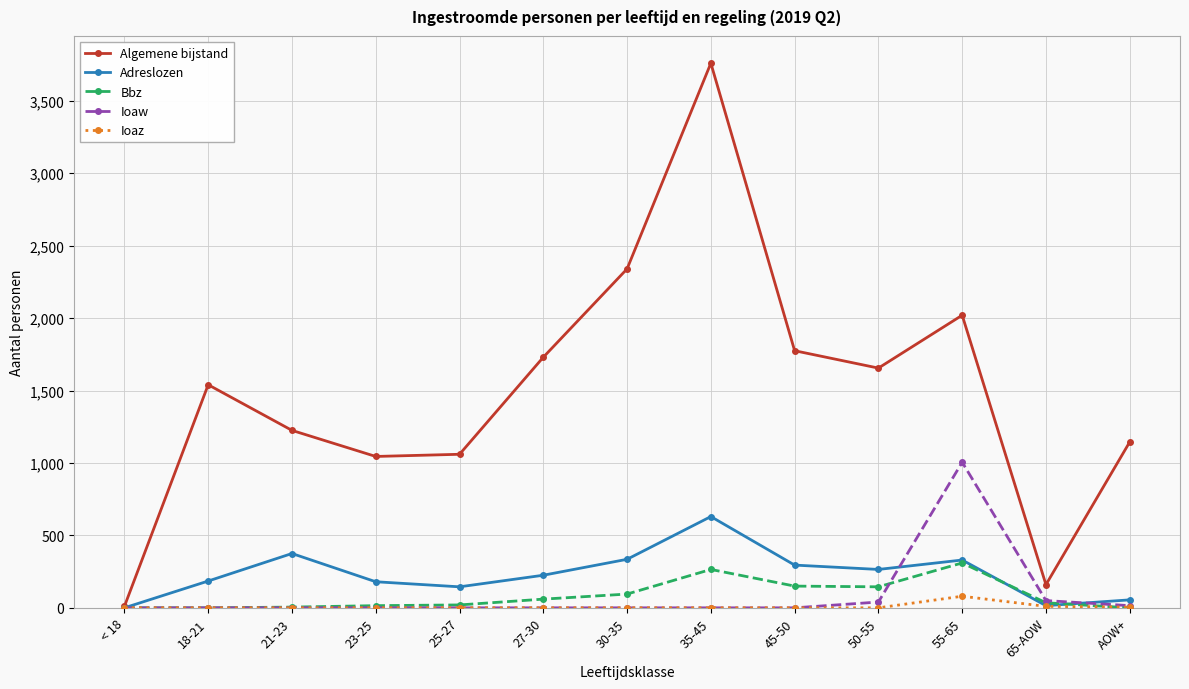

What is the difference between the highest and lowest values at AOW+?

1145